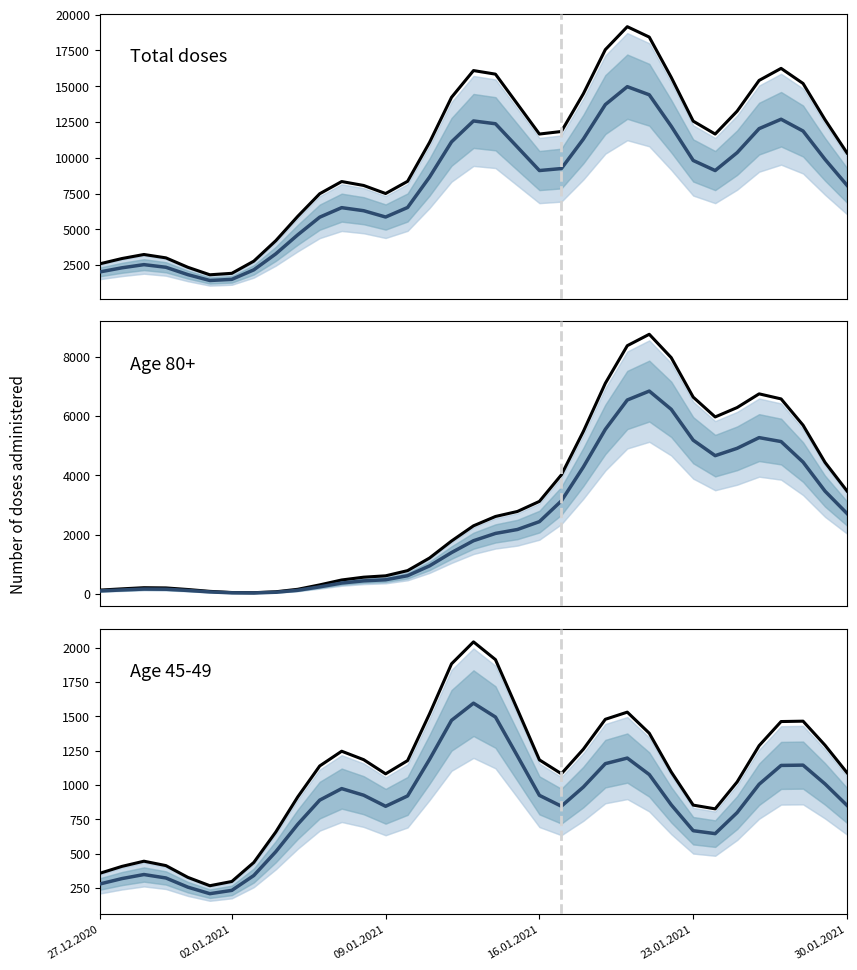

True or false: Age 45-49 has more than 0 interior local peaks.

True